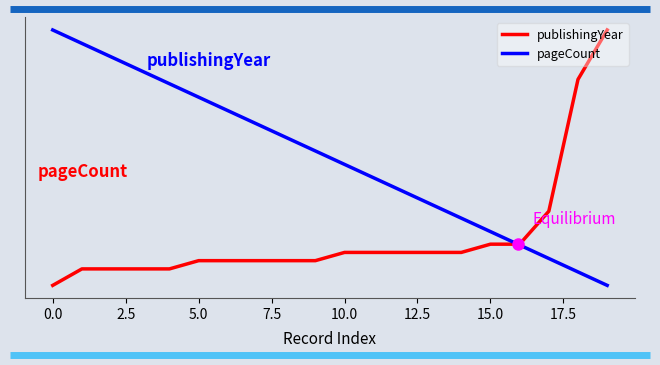

List the series in order of their peak value, lowest first.

publishingYear, pageCount